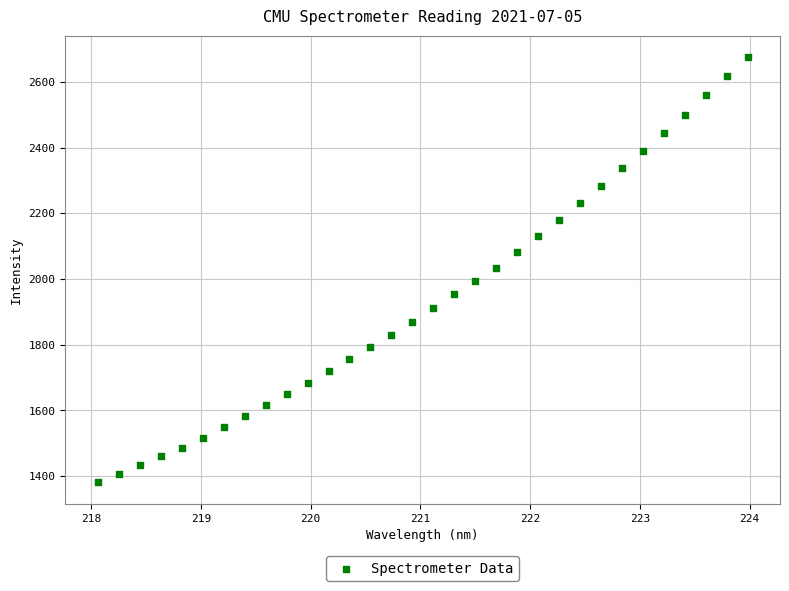

What is the range of Y values (max minus min)?

1294.7